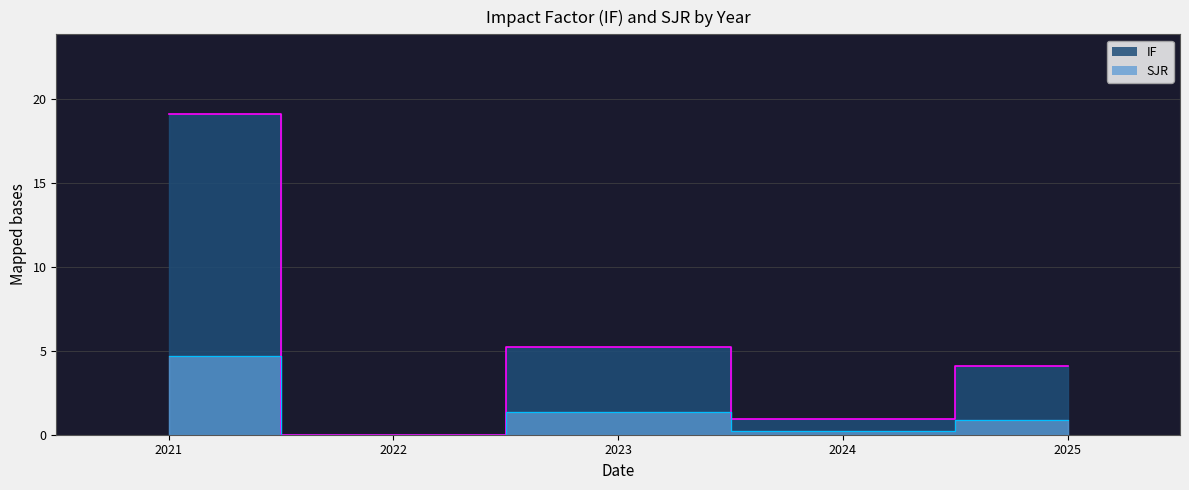

Where is SJR nearest to the value 2?

2023